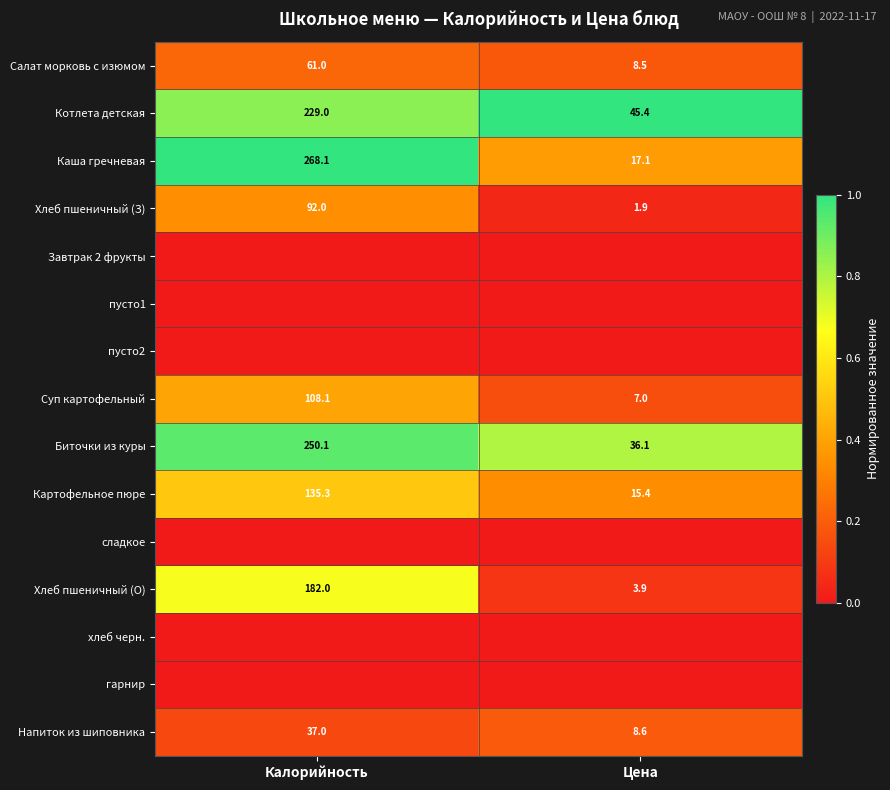

Which category has the lowest value across all series?

Калорийность